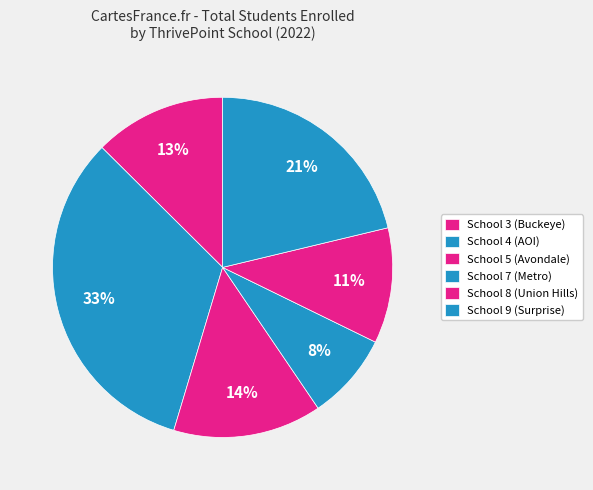

Approximately how many times larger is the value at School 8 (Union Hills) compared to School 3 (Buckeye)?

0.9